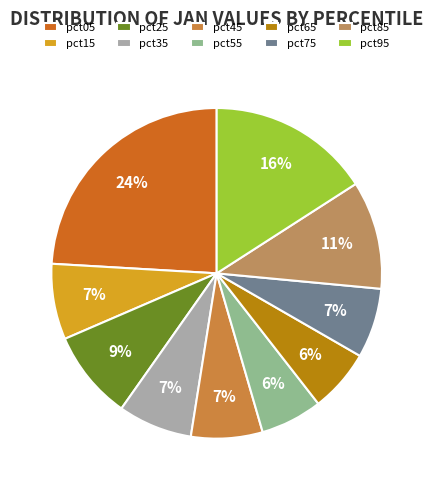

Which slice is the smallest?

pct55